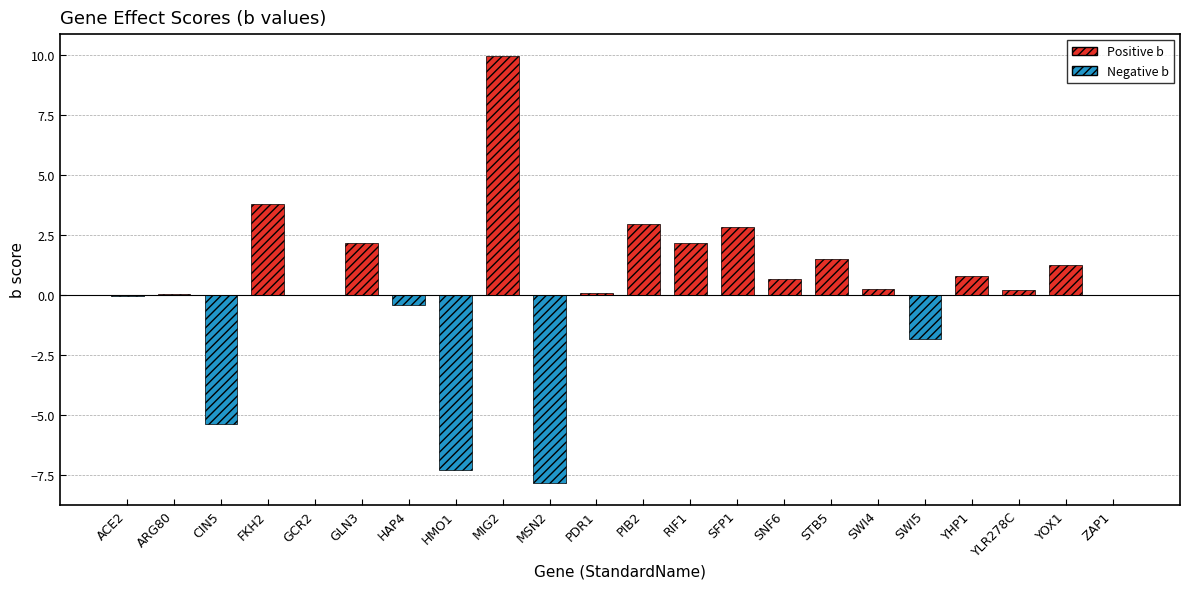

Read the value at SWI5.

-1.8